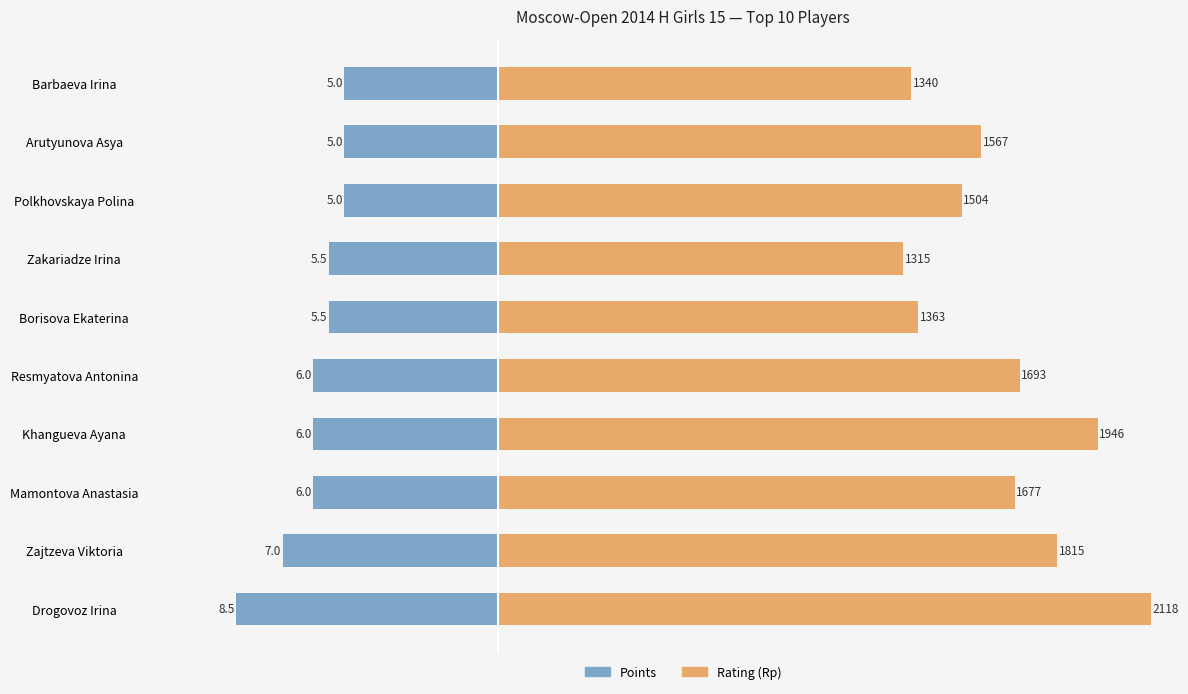

List the series in order of their peak value, highest first.

Rating (Rp), Points